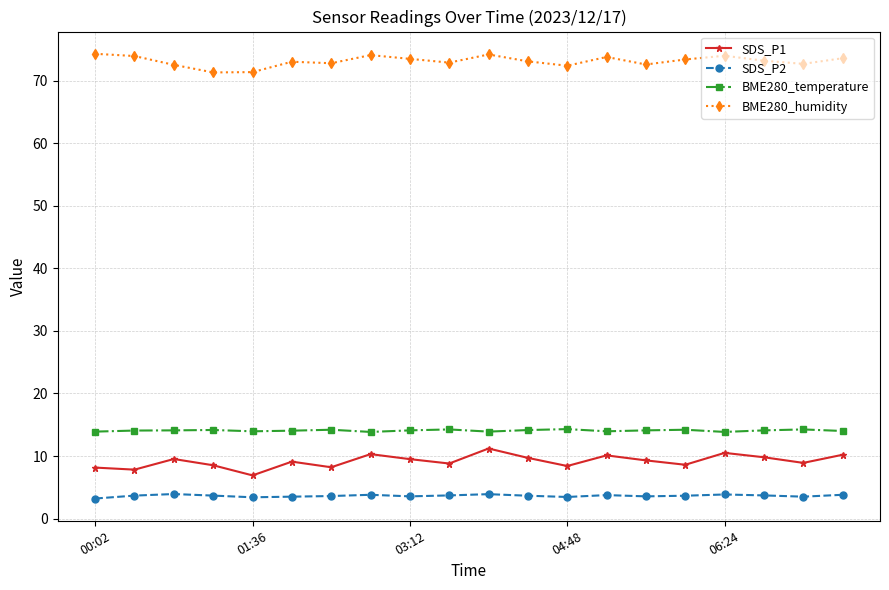

What is the maximum value shown in the chart?

74.3